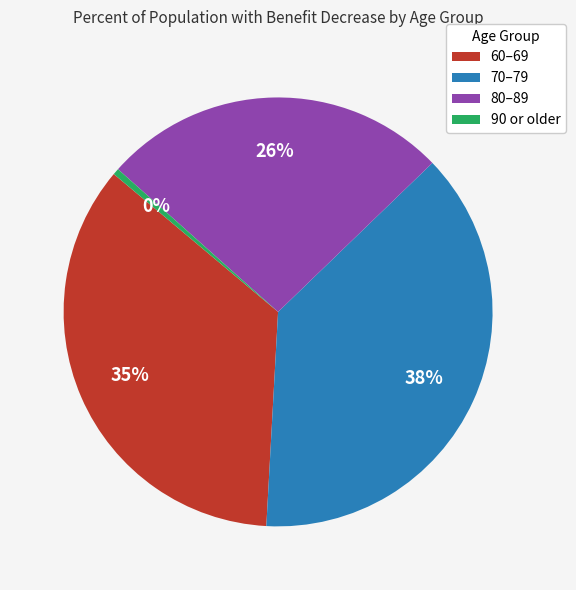

Is there a majority slice in this chart?

No